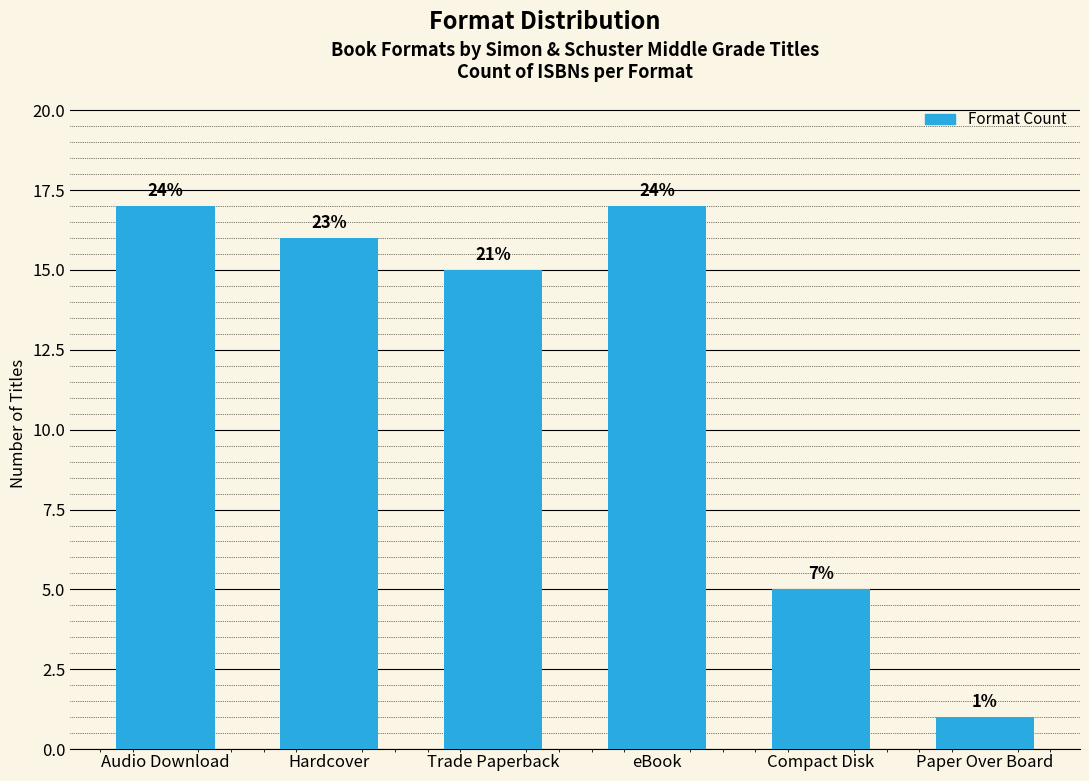

Does the chart contain any negative values?

No